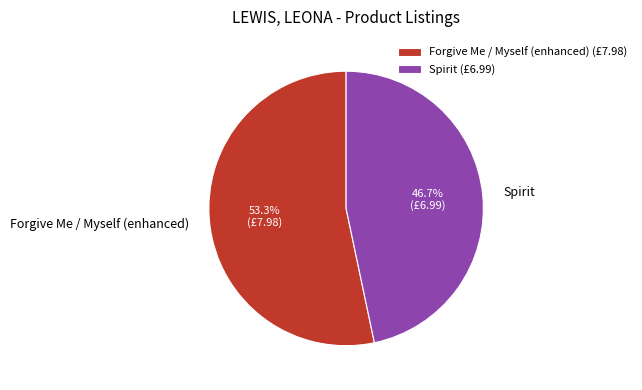

Is there any slice that represents more than half of the pie?

Yes